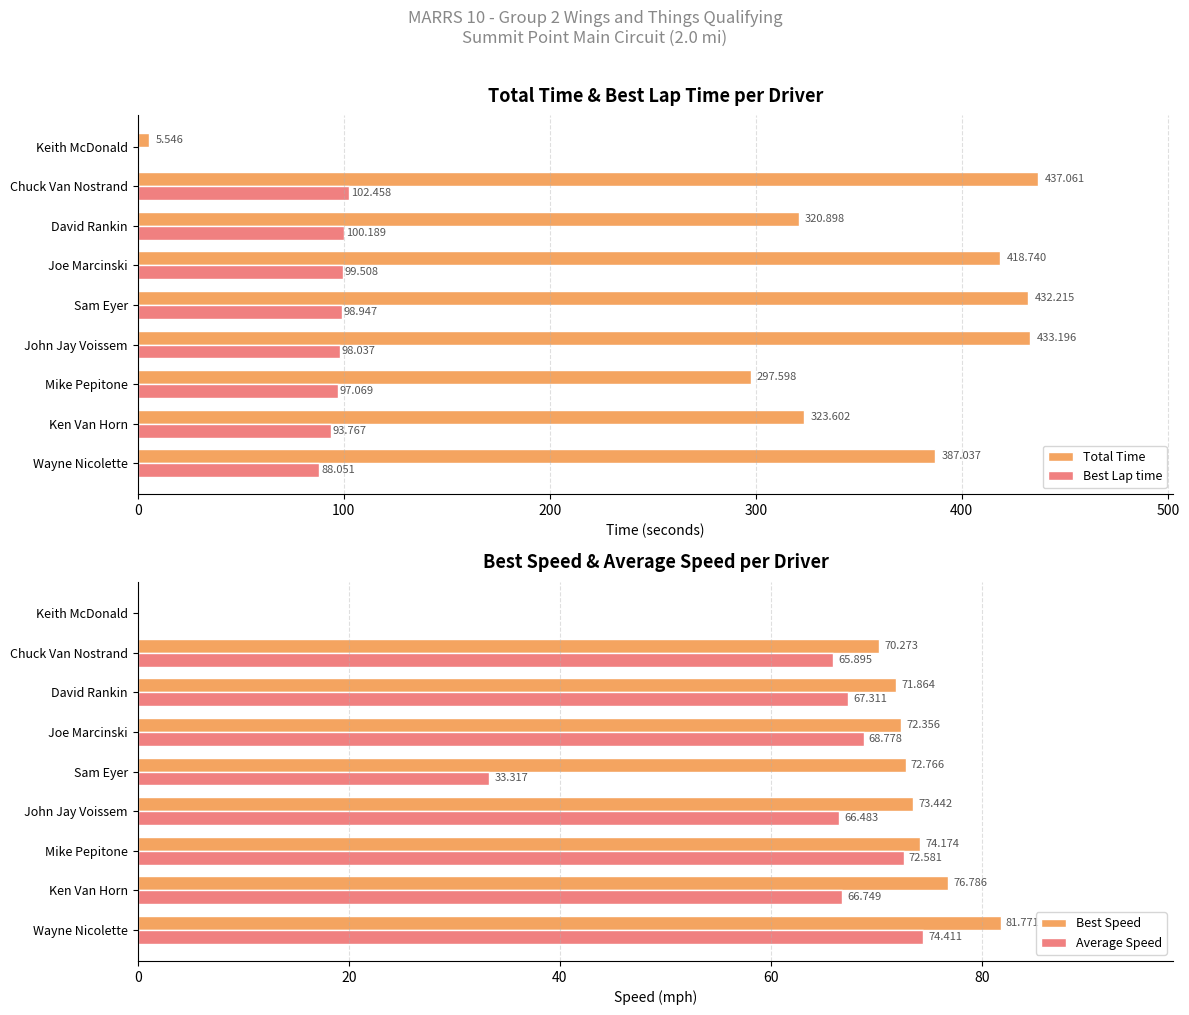

Is it true that Average Speed equals 33.3 at Sam Eyer?

True